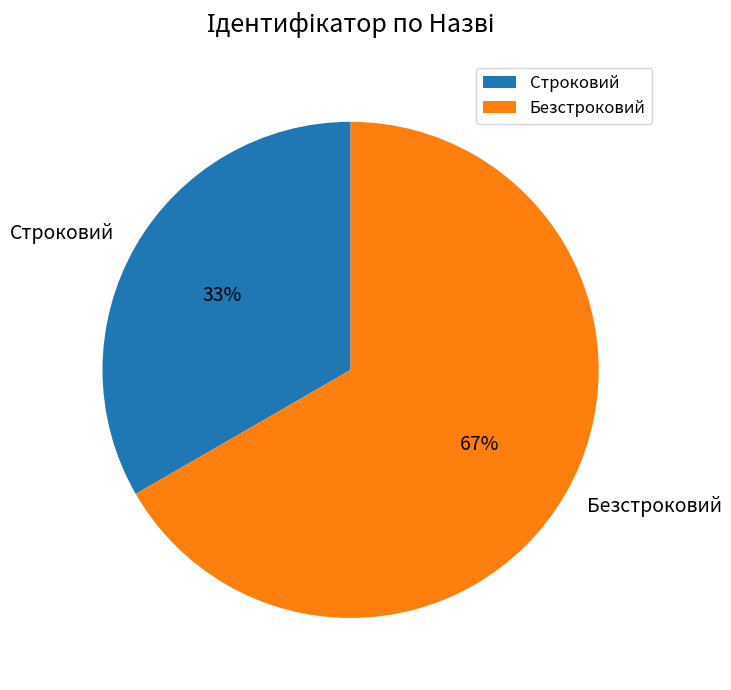

What is the ratio of the value at Безстроковий to the value at Строковий?

2.0